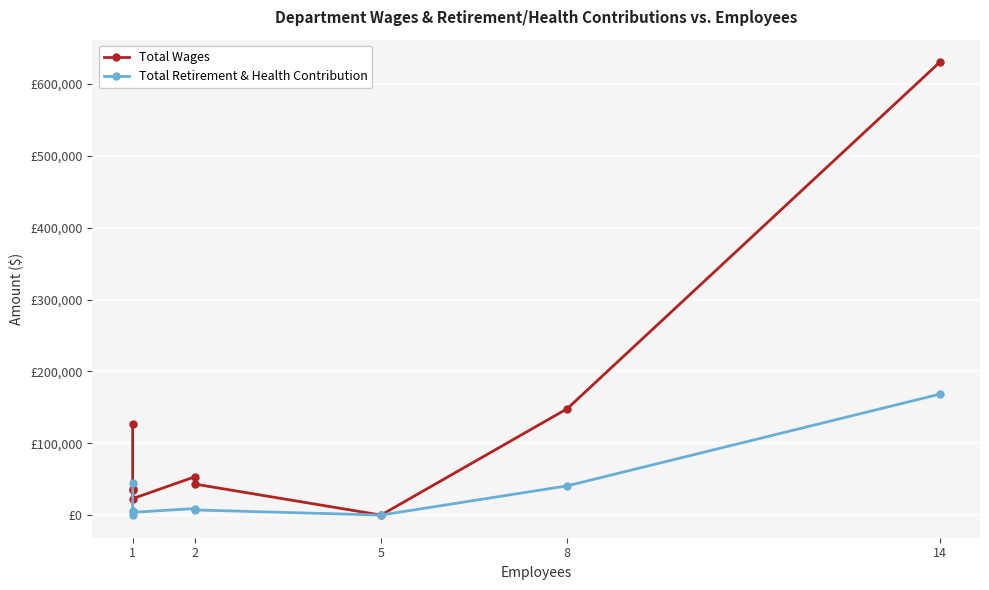

In Total Retirement & Health Contribution, how many points are higher than both neighbors (excluding endpoints)?

1